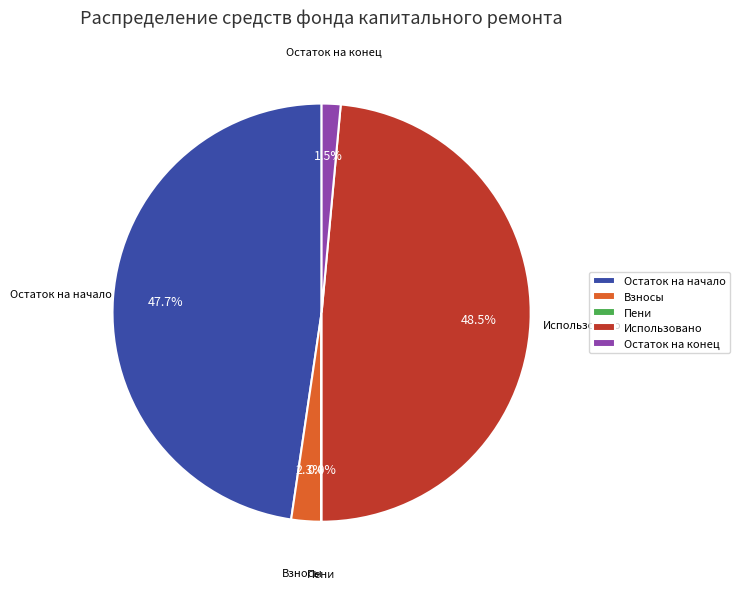

What is the largest slice in the pie chart?

Использовано